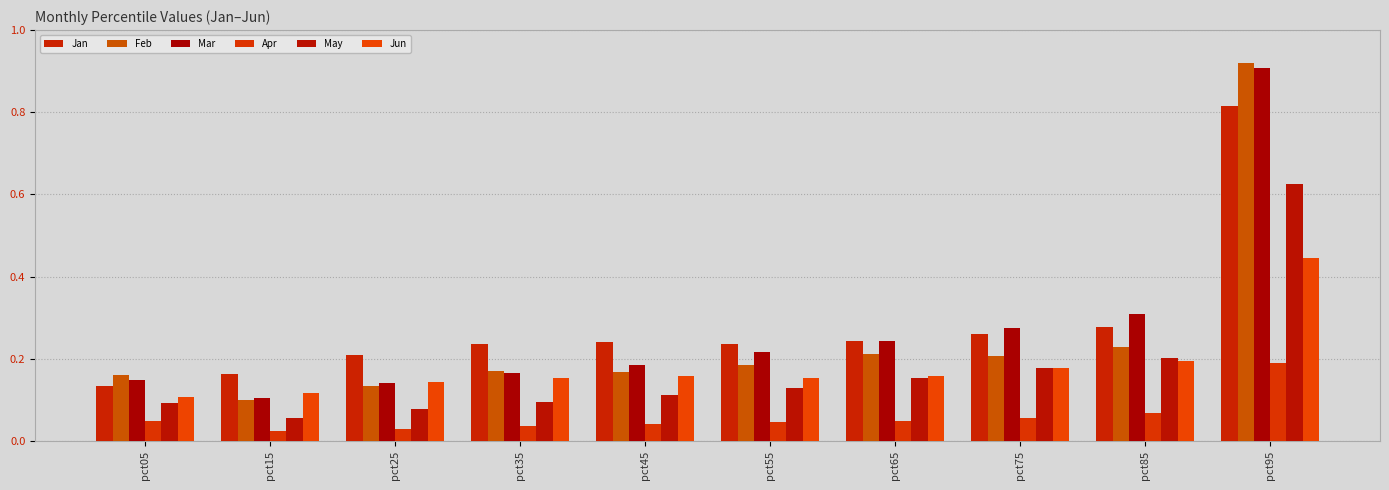

The Feb series shows 0.0 at pct15. True or false?

False